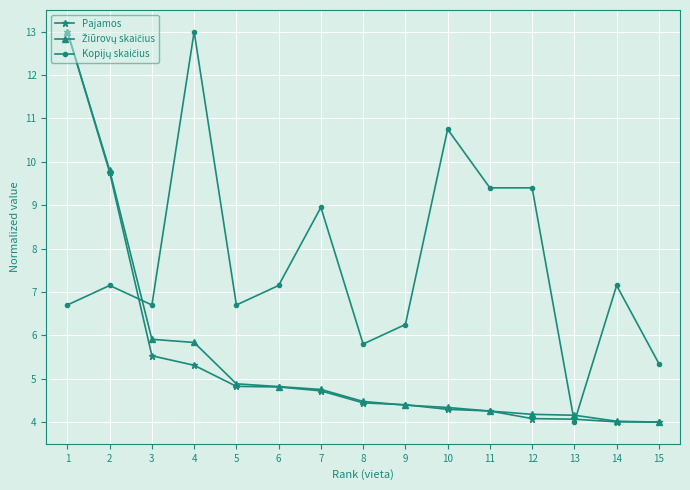

The value of Pajamos at 8 is 4.4. True or false?

True